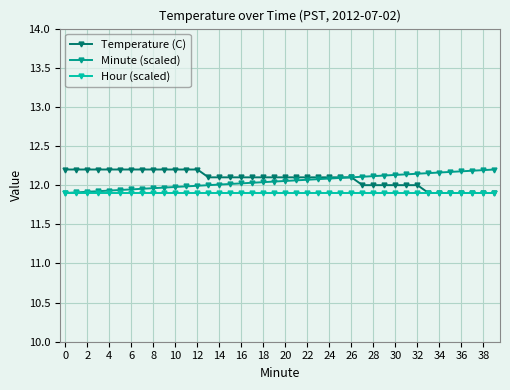

At how many categories does at least one series exceed 11?

40